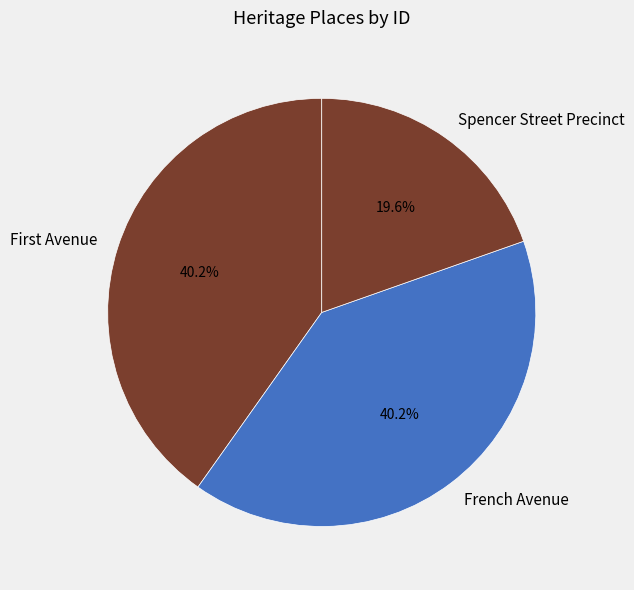

How many segments does this pie chart have?

3